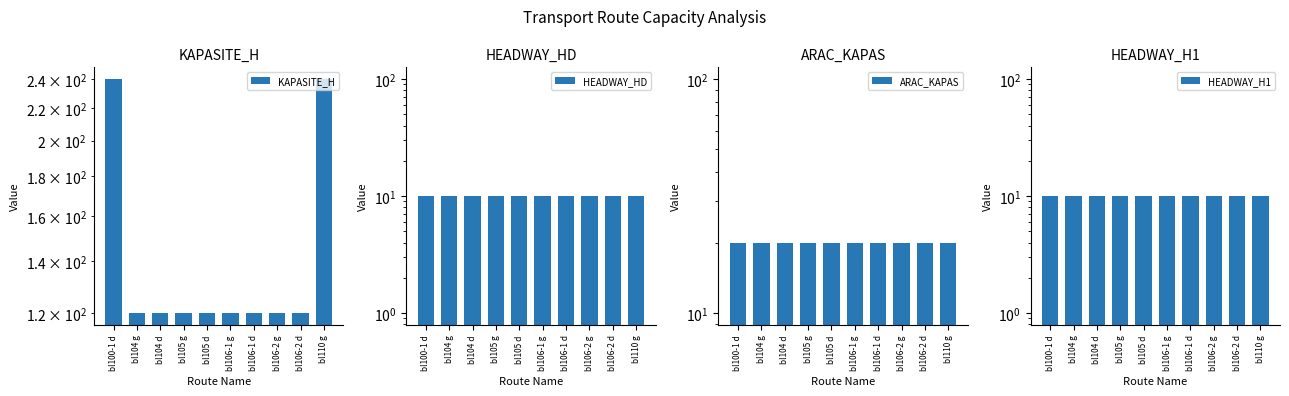

How many data points in KAPASITE_H are above 120?

2